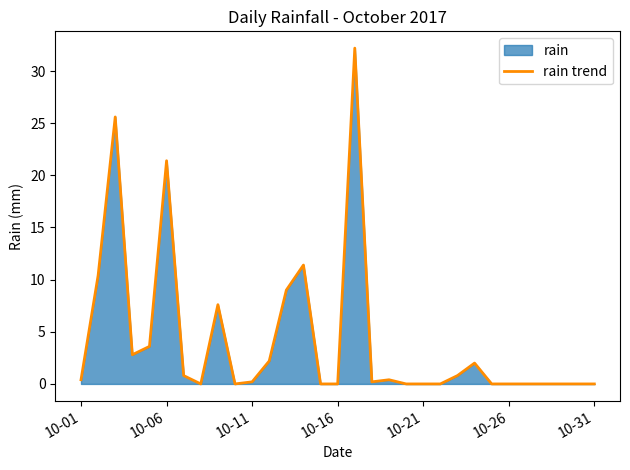

What is the greatest value displayed?

32.2